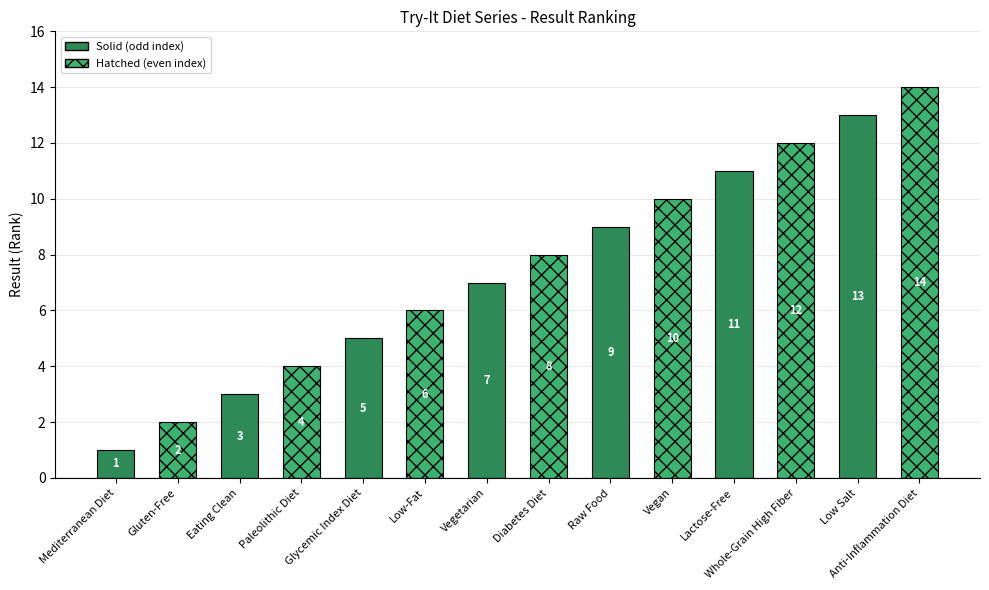

Which has a higher value, Anti-Inflammation Diet or Vegetarian?

Anti-Inflammation Diet